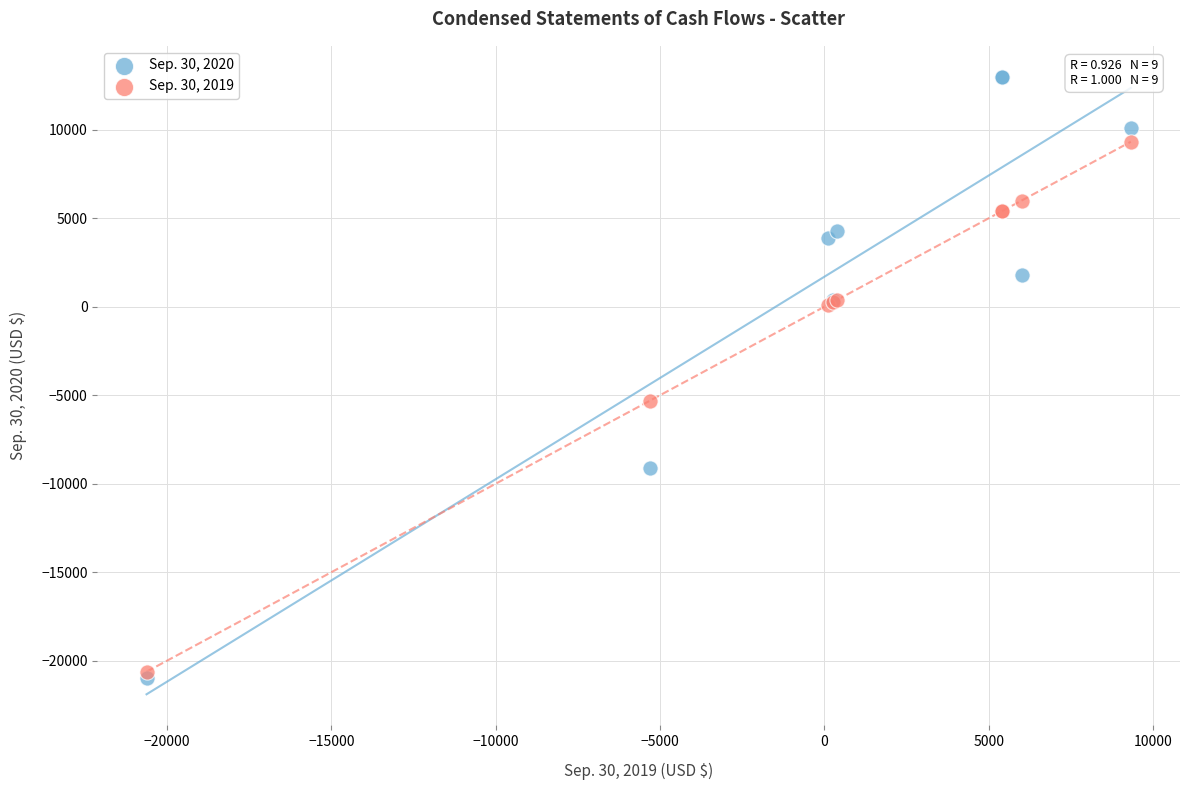

Across all series, what Y value is closest to -3987?

-5301